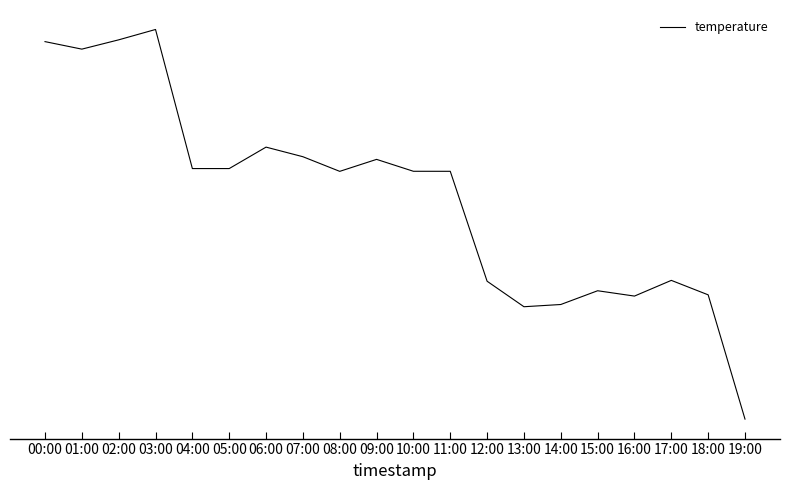

Does the chart display data point markers on the line(s)?

No